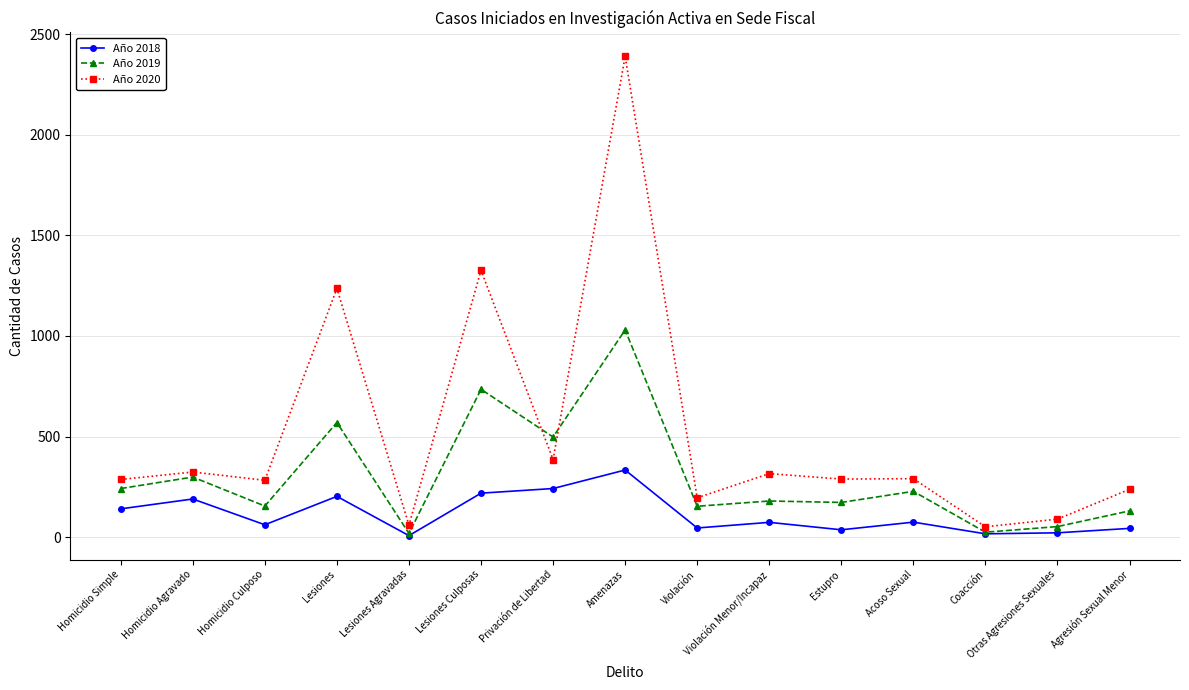

What is the spread (max minus min) of values at Lesiones?

1033